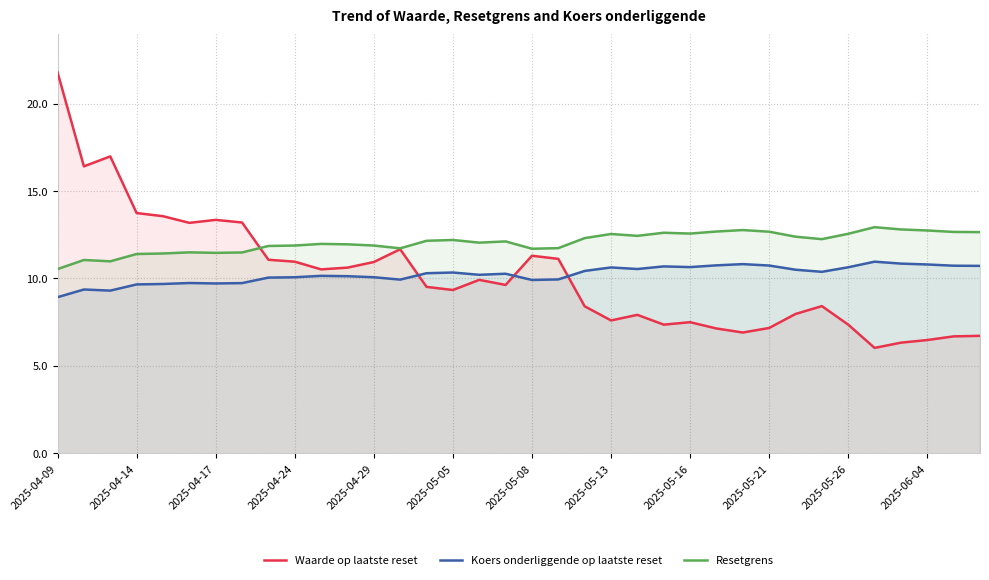

True or false: Waarde op laatste reset and Koers onderliggende op laatste reset cross at least once.

True